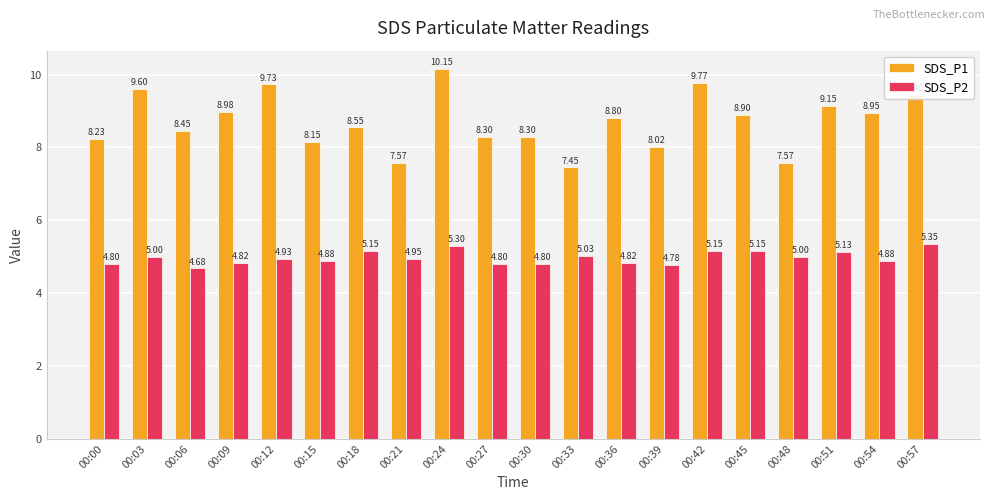

List the series in order of their overall mean, lowest first.

SDS_P2, SDS_P1